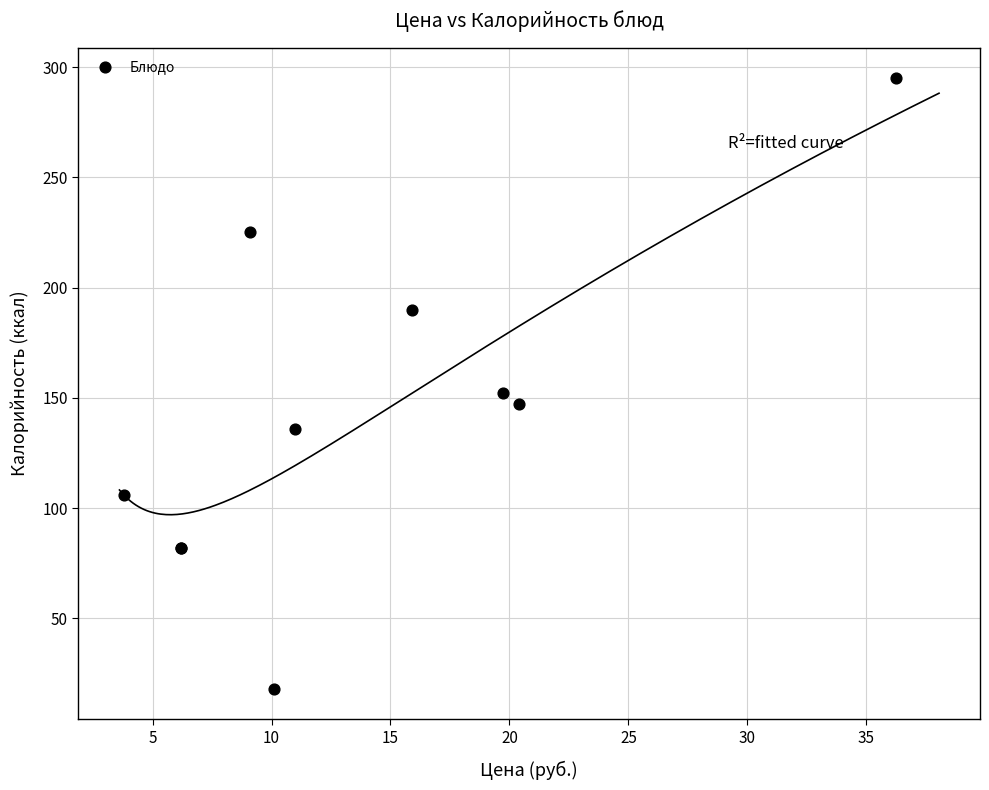

What Y value in the scatter plot is closest to 156?

152